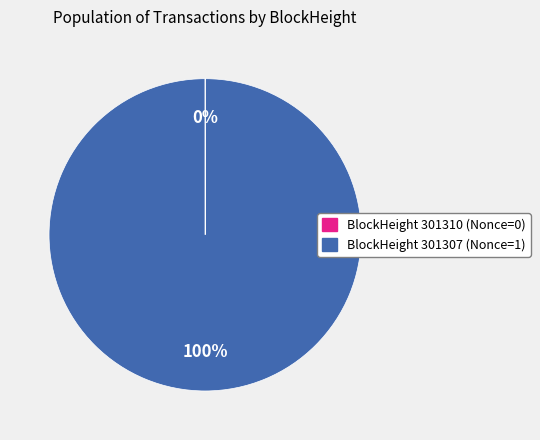

To the nearest percent, what is the average slice percentage?

50%